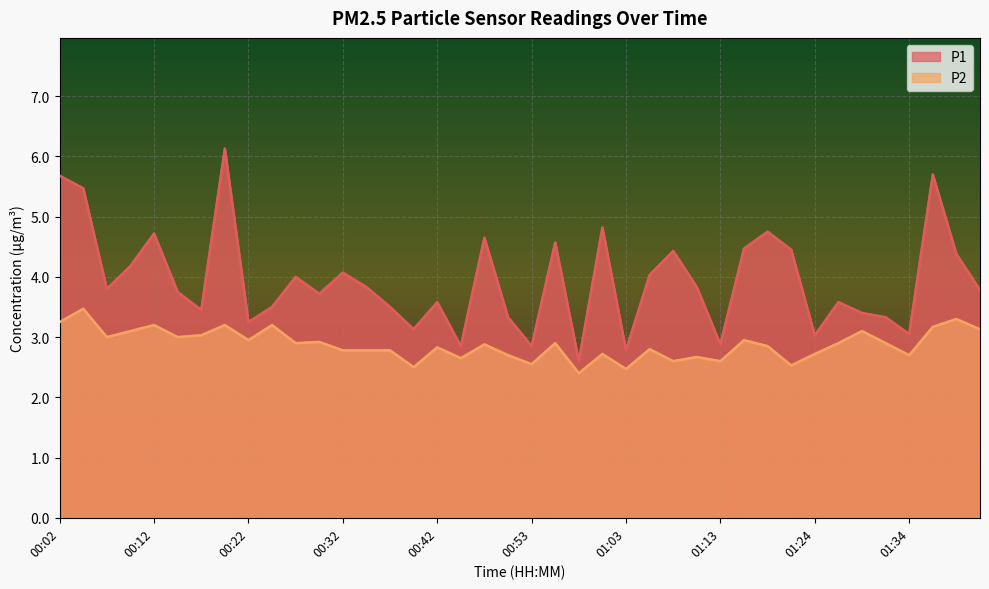

Reading left to right, extract all data points from this chart.

P1: 5.7	5.5	3.8	4.2	4.7	3.8	3.5	6.1	3.2	3.5	4.0	3.7	4.1	3.8	3.5	3.1	3.6	2.9	4.7	3.3	2.9	4.6	2.6	4.8	2.8	4.0	4.4	3.8	2.9	4.5	4.8	4.5	3.0	3.6	3.4	3.3	3.0	5.7	4.4	3.8
P2: 3.2	3.5	3.0	3.1	3.2	3.0	3.0	3.2	3.0	3.2	2.9	2.9	2.8	2.8	2.8	2.5	2.8	2.6	2.9	2.7	2.5	2.9	2.4	2.7	2.5	2.8	2.6	2.7	2.6	3.0	2.9	2.5	2.7	2.9	3.1	2.9	2.7	3.2	3.3	3.1